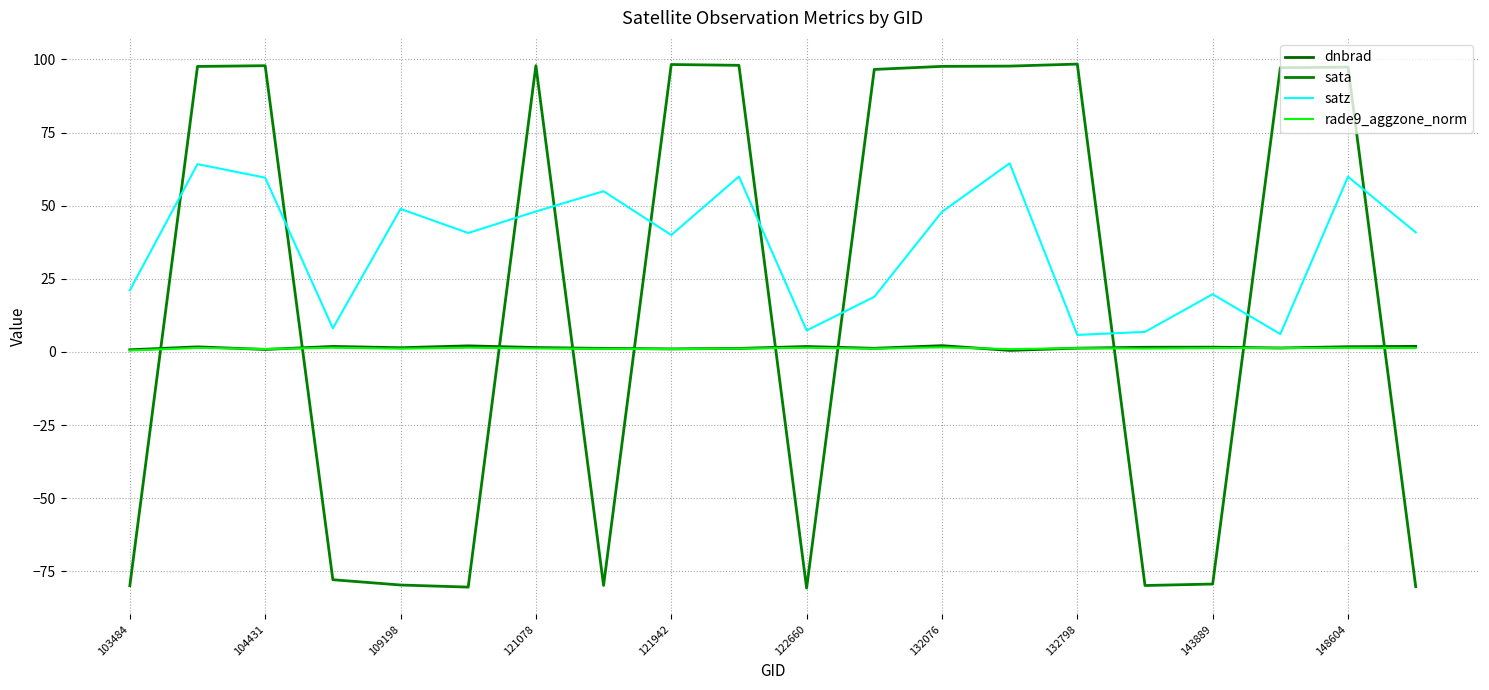

How many interior local valleys does the dnbrad series have?

6